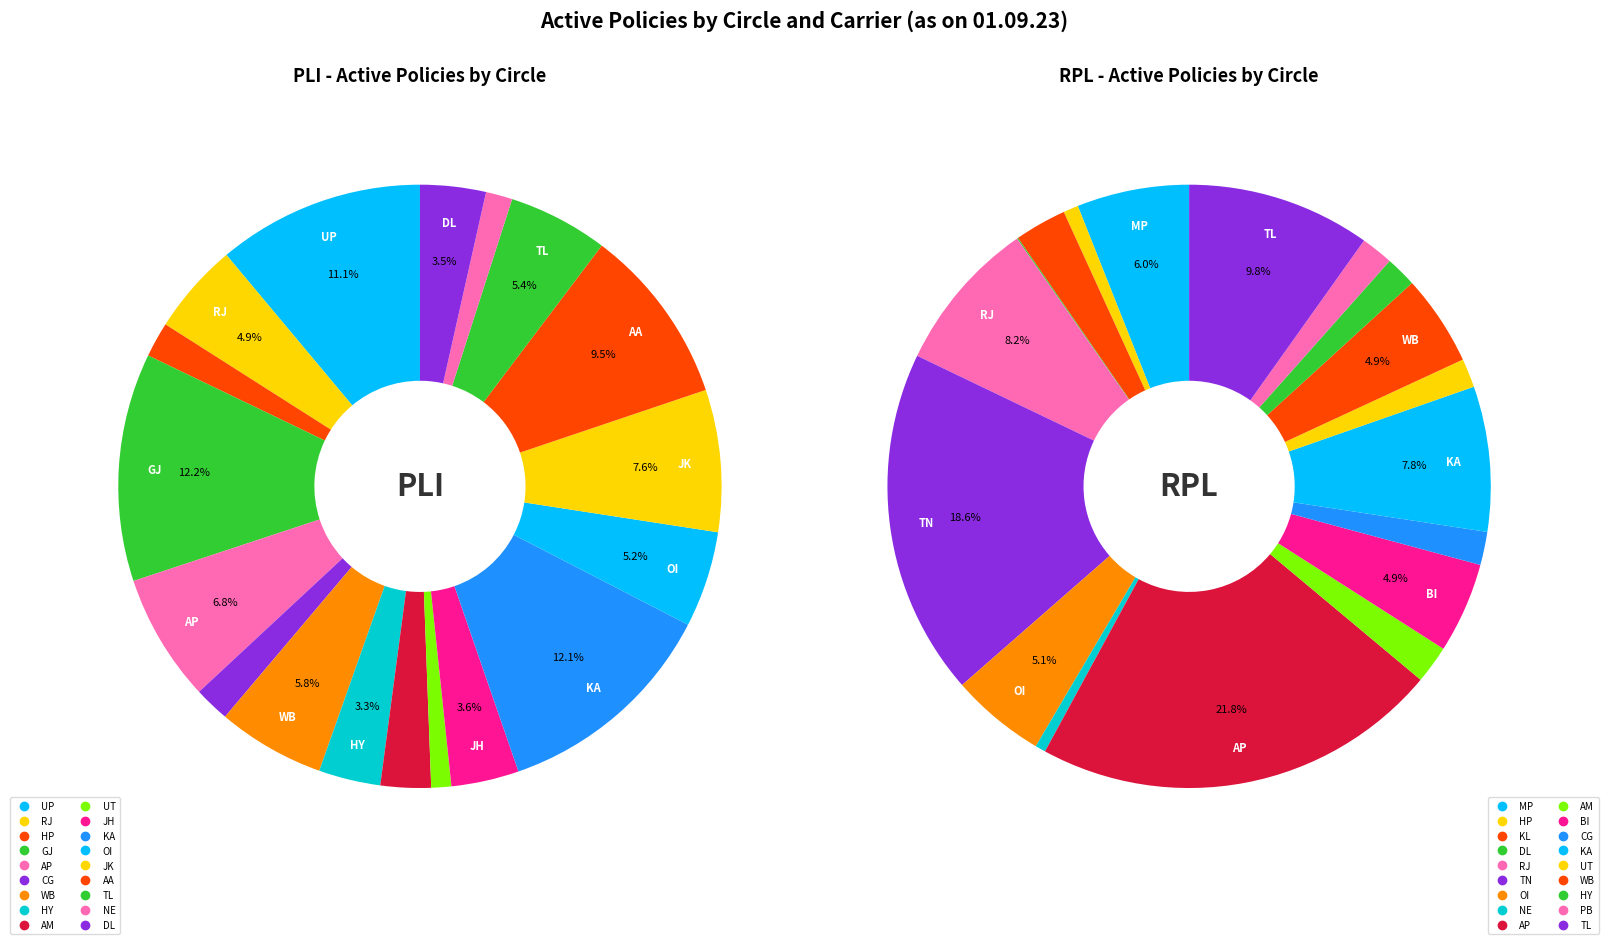

What portion of the pie excludes 17?

96.5%